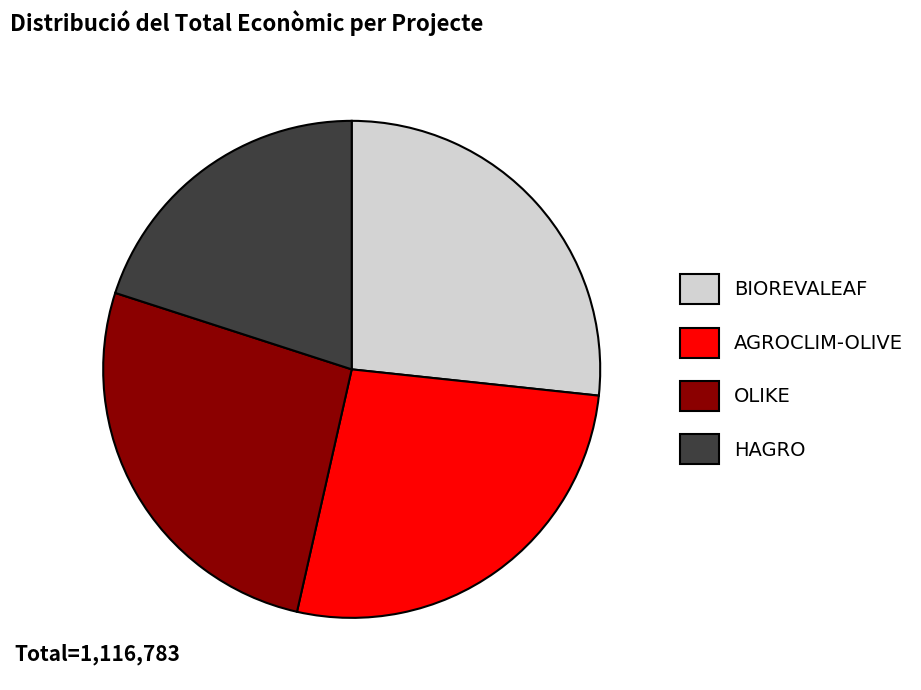

Count the number of slices in the pie.

4